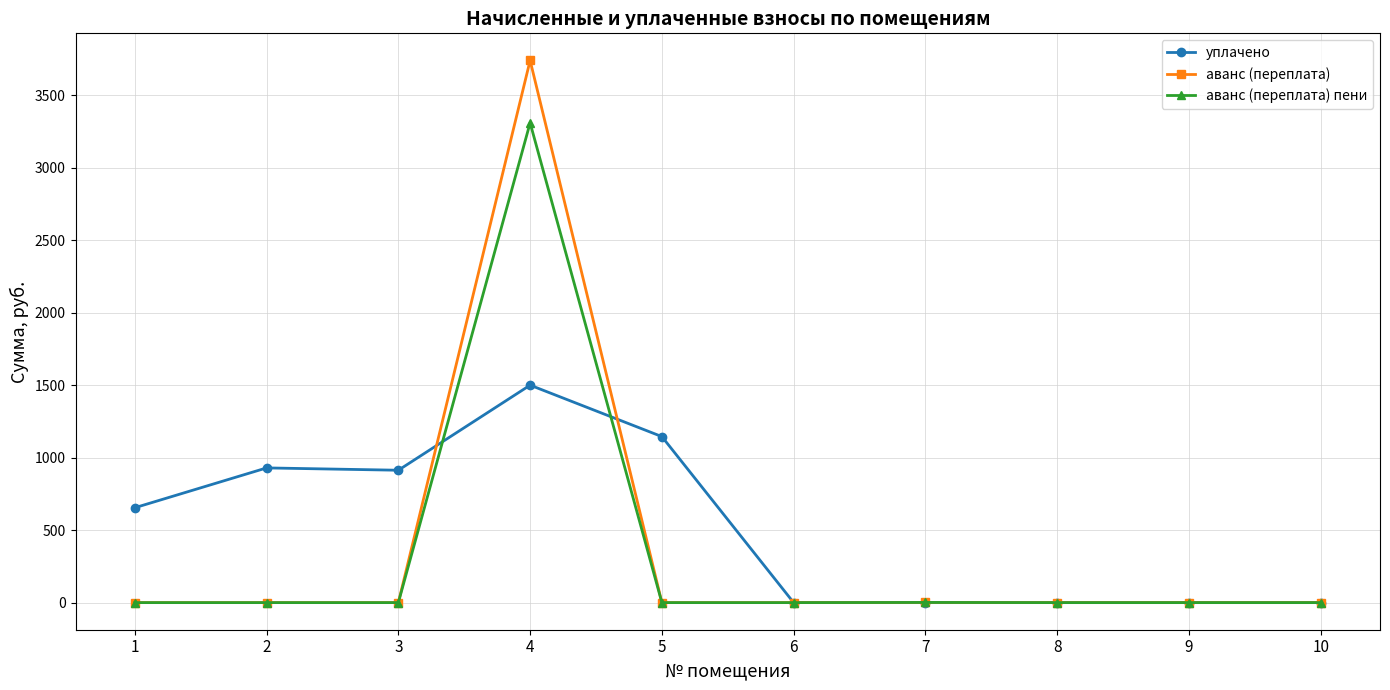

At which category is the sum across all series the highest?

4